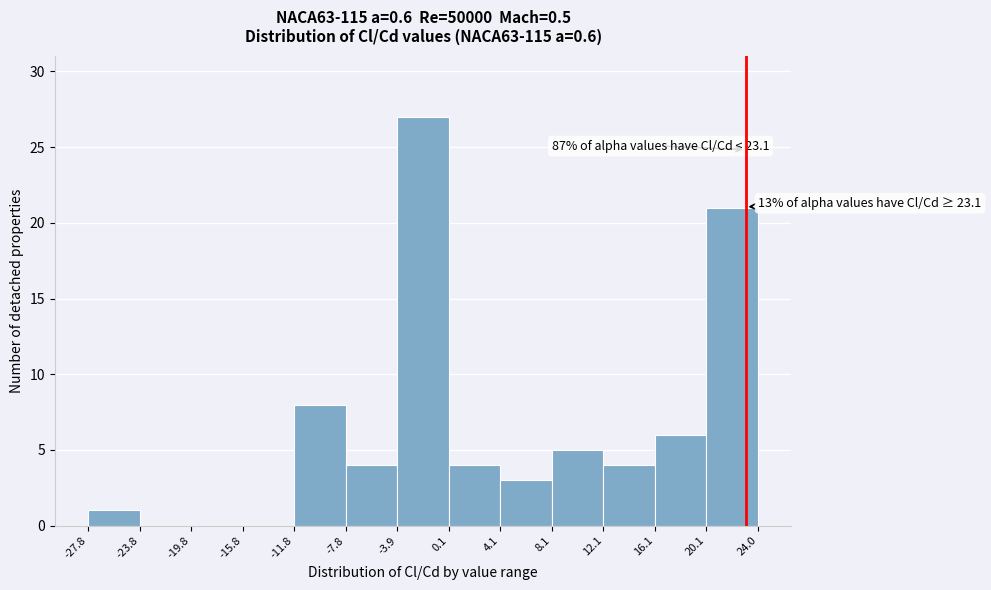

Over which range of the x-axis is the bar tallest?

-3.9 to 0.1